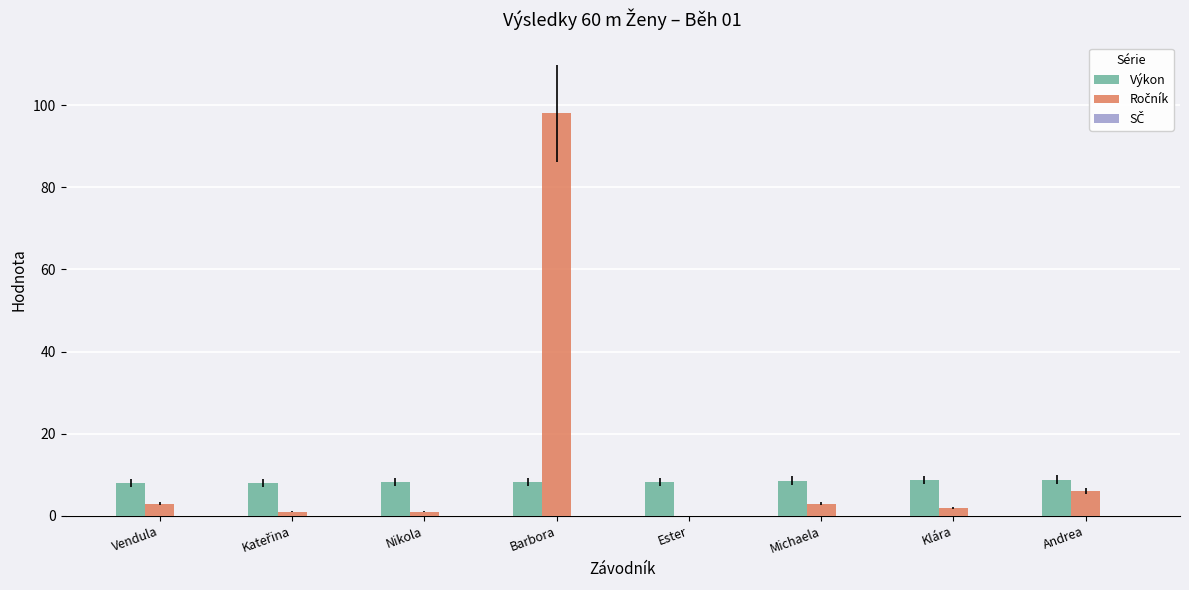

Are the bars horizontal?

No